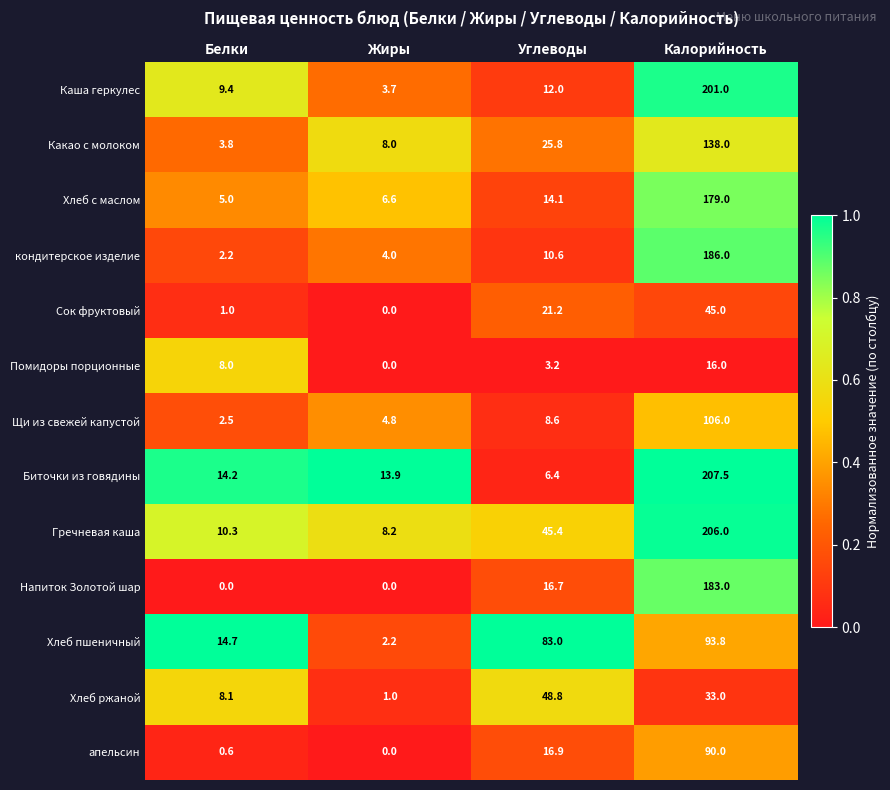

At Калорийность, list the series in order from largest to smallest.

Биточки из говядины, Гречневая каша, Каша геркулес, кондитерское изделие, Напиток Золотой шар, Хлеб с маслом, Какао с молоком, Щи из свежей капустой, Хлеб пшеничный, апельсин, Сок фруктовый, Хлеб ржаной, Помидоры порционные